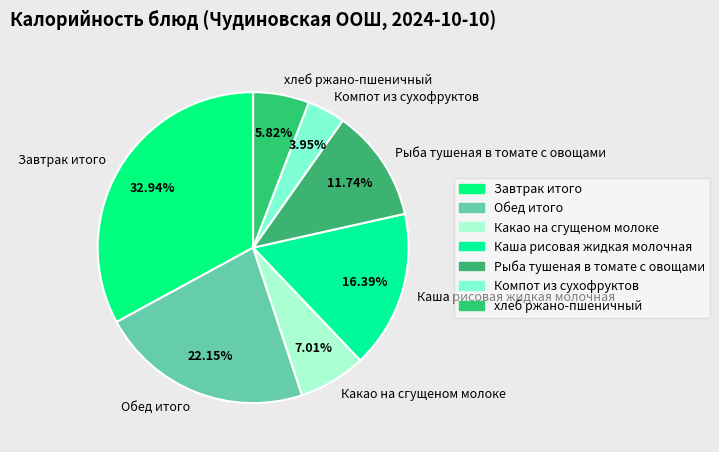

Does Обед итого account for over 50% of the chart?

No